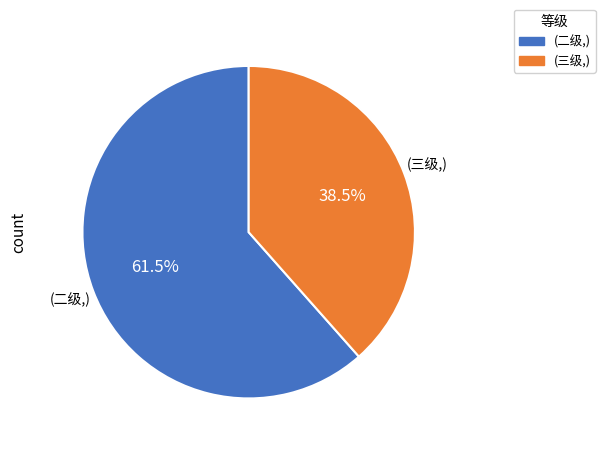

Is there a majority slice in this chart?

Yes